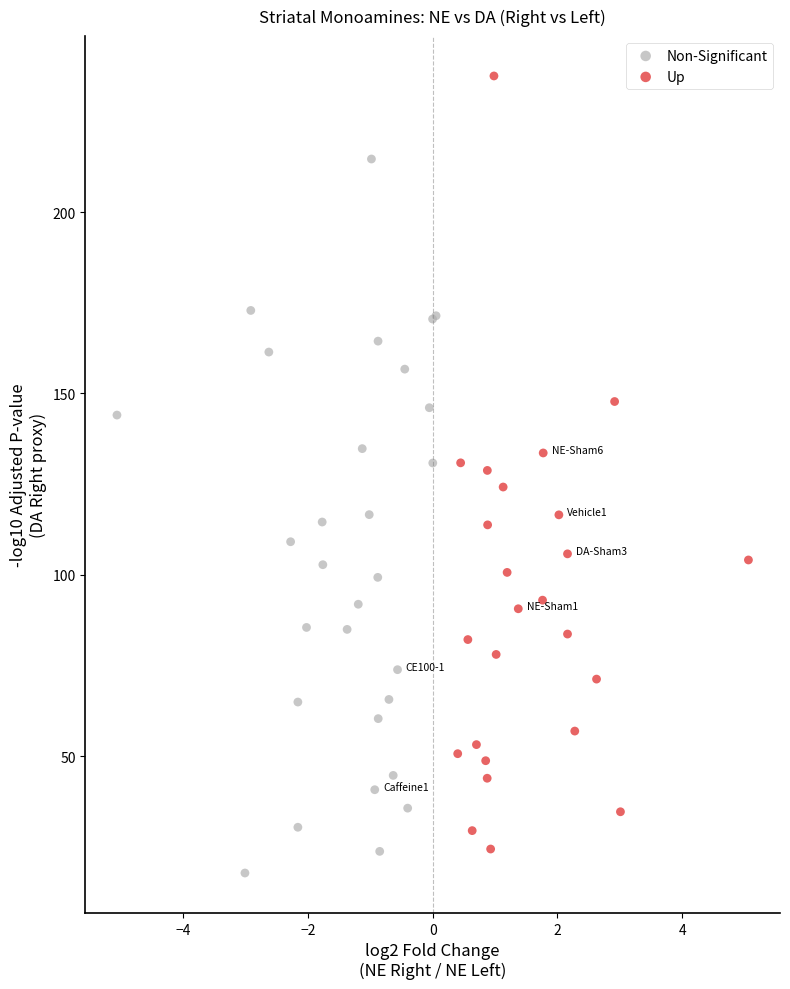

Which series reaches the maximum Y coordinate?

Up